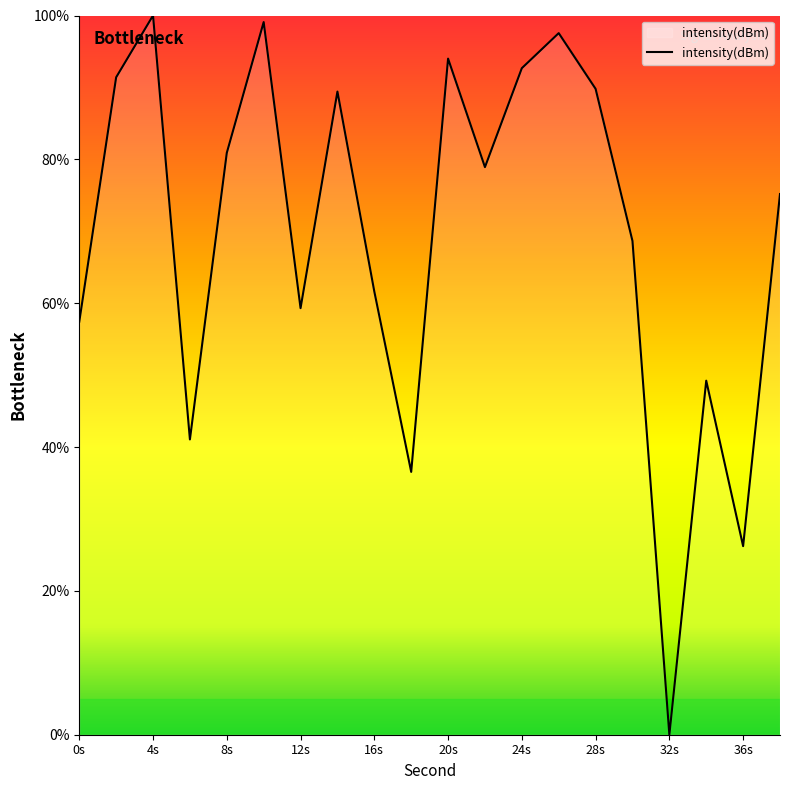

What is the difference between the maximum and minimum values?

100.0